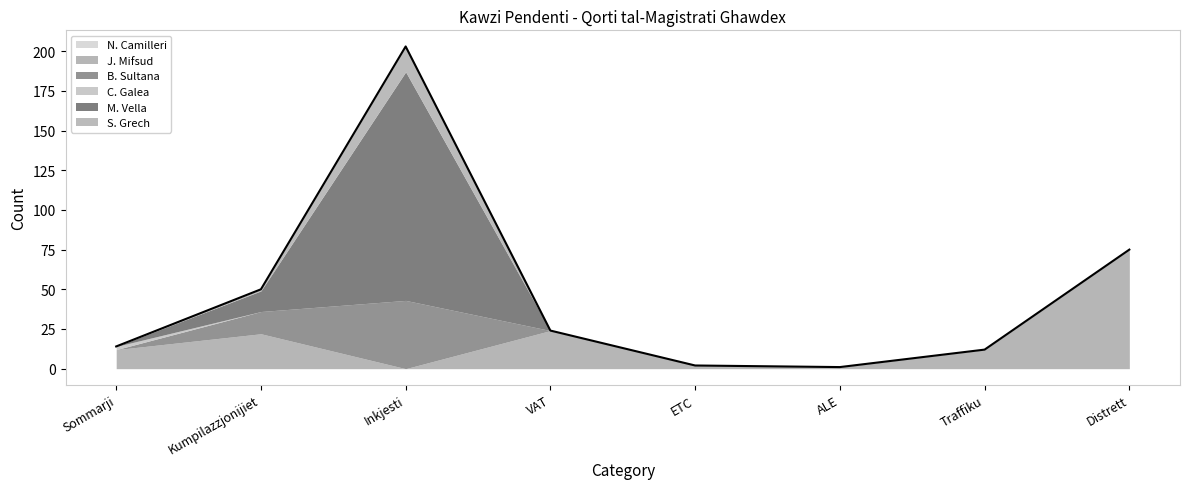

The C. Galea series shows 0 at ETC. True or false?

True